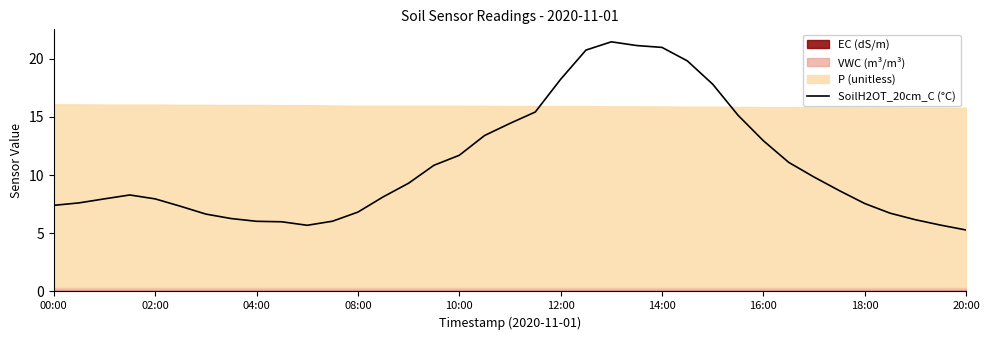

Does the chart have visible grid lines?

No